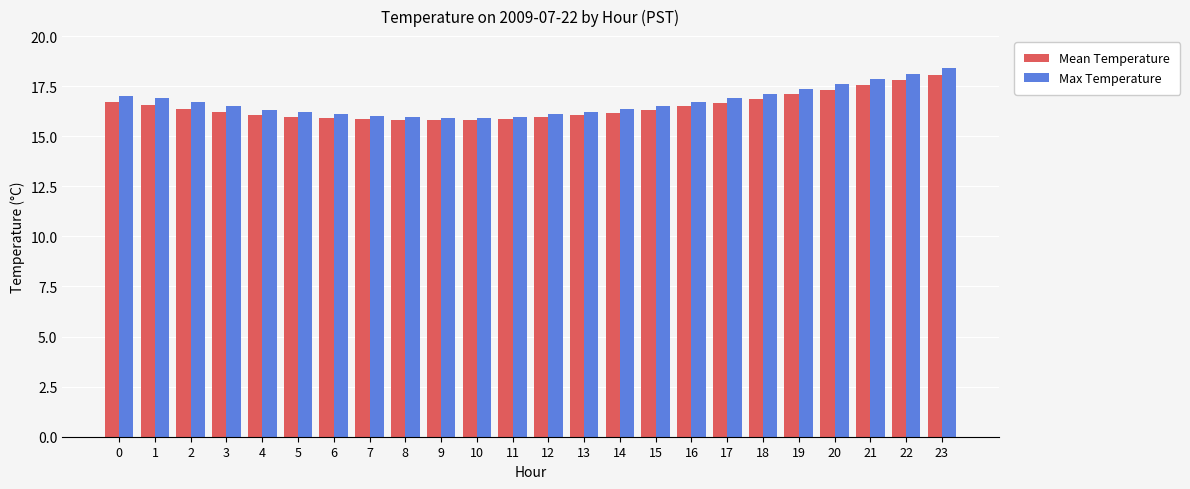

True or false: Mean Temperature has a value of 16.5 at 1.

True